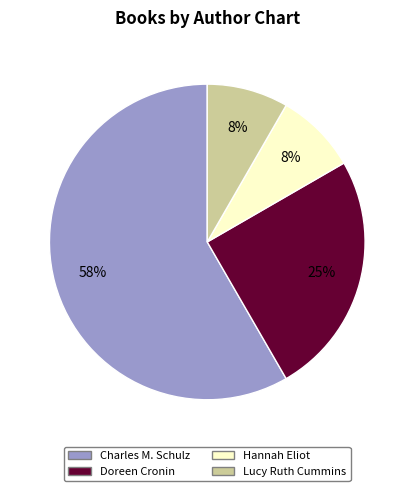

To the nearest percent, what is the combined percentage of Hannah Eliot and Doreen Cronin?

33%